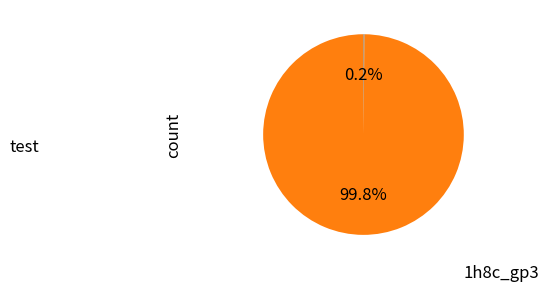

Is there a majority slice in this chart?

Yes